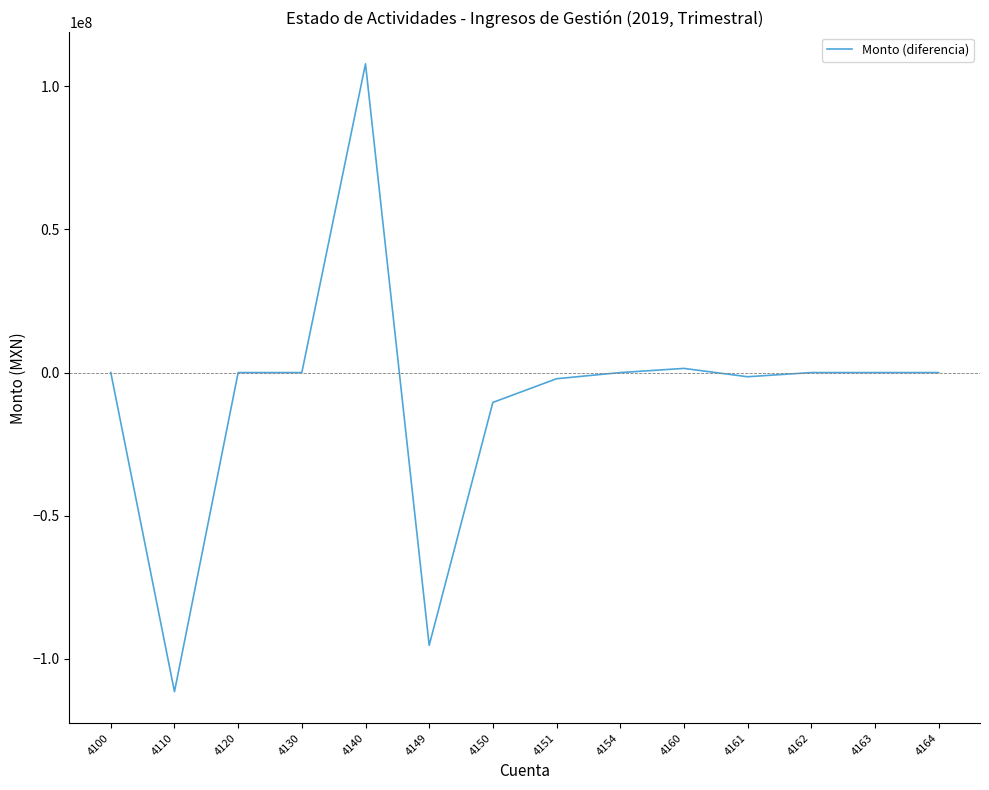

Where is the first local minimum?

4110